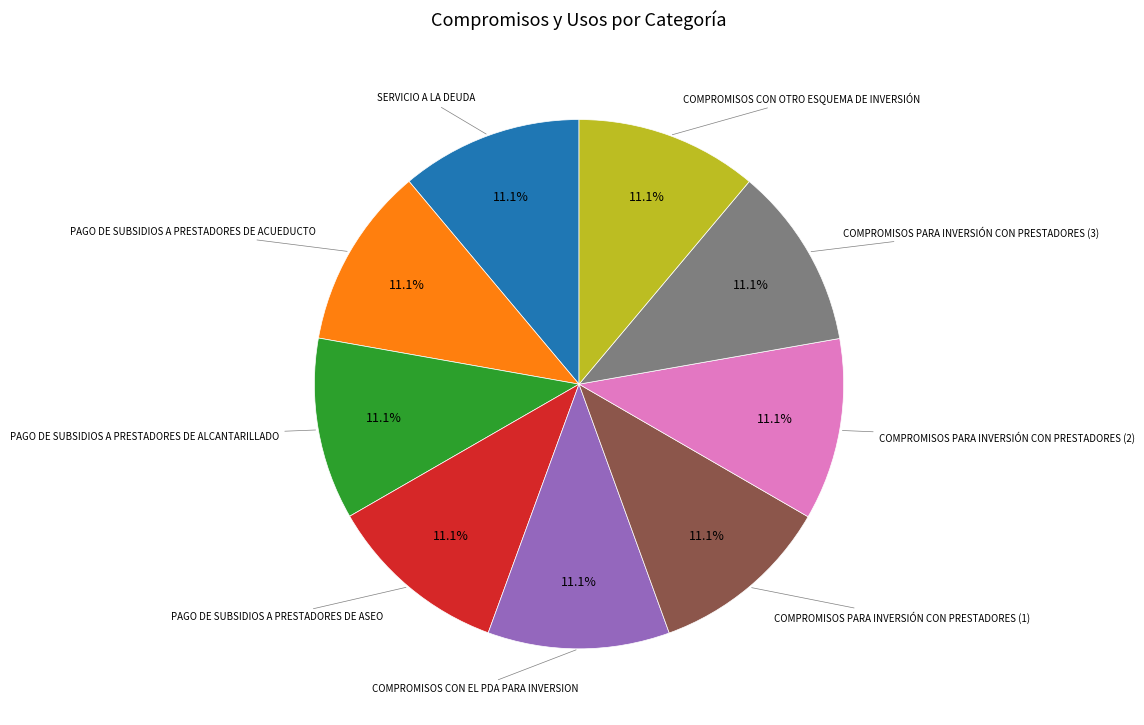

Is there any slice that represents more than half of the pie?

No